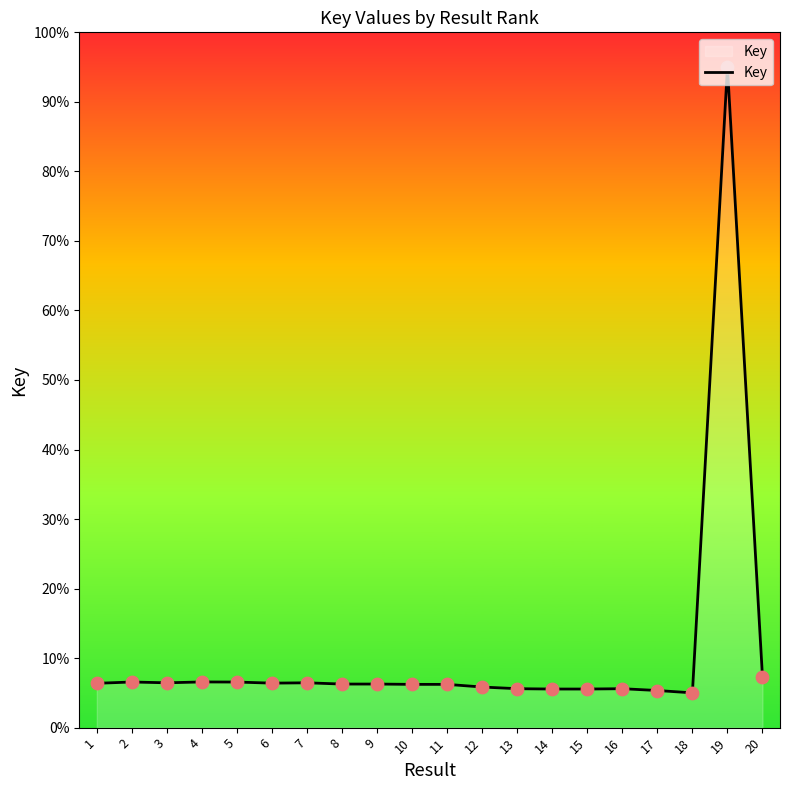

What is the ratio of the value at 14 to the value at 8?

0.9